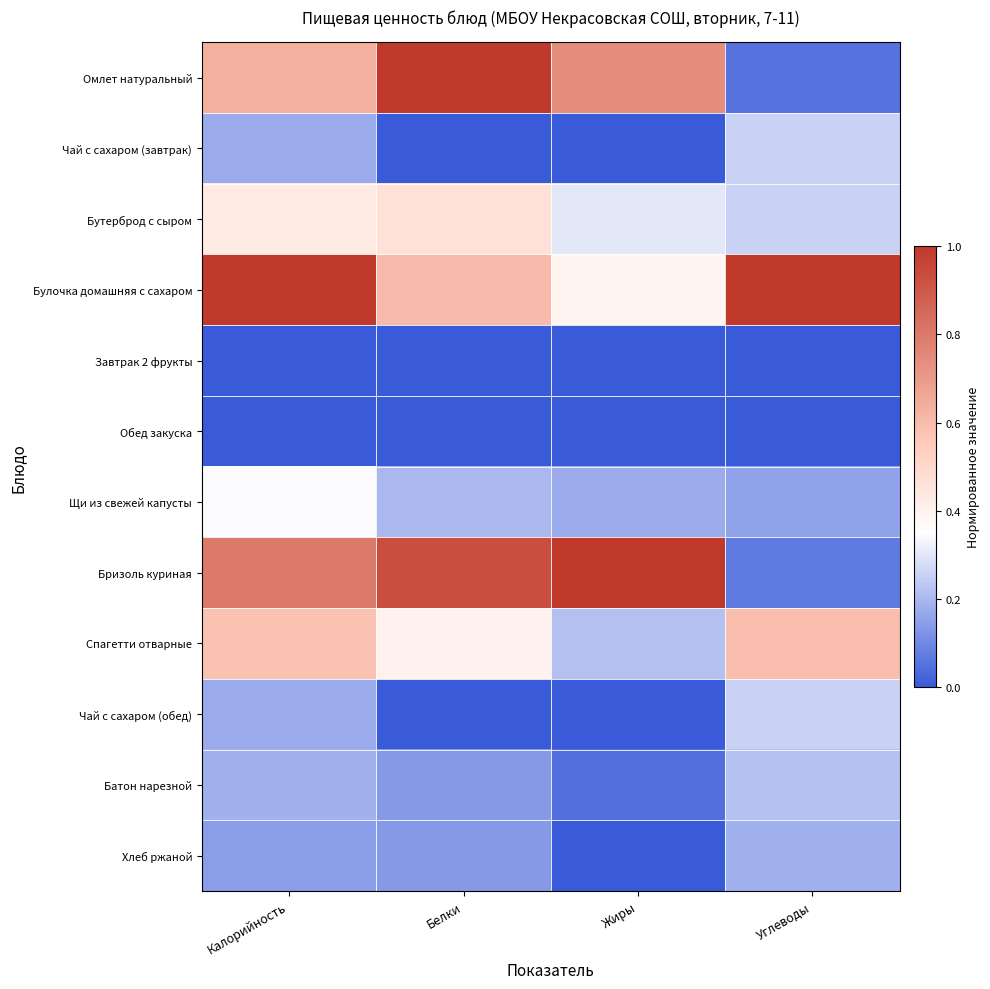

Reading left to right, what are all the values shown in this chart?

Омлет натуральный: Калорийность=0.6	Белки=1.0	Жиры=0.7	Углеводы=0.1
Чай с сахаром (завтрак): Калорийность=0.2	Белки=0.0	Жиры=0.0	Углеводы=0.3
Бутерброд с сыром: Калорийность=0.4	Белки=0.5	Жиры=0.3	Углеводы=0.3
Булочка домашняя с сахаром: Калорийность=1.0	Белки=0.6	Жиры=0.4	Углеводы=1.0
Завтрак 2 фрукты: Калорийность=0.0	Белки=0.0	Жиры=0.0	Углеводы=0.0
Обед закуска: Калорийность=0.0	Белки=0.0	Жиры=0.0	Углеводы=0.0
Щи из свежей капусты: Калорийность=0.3	Белки=0.2	Жиры=0.2	Углеводы=0.2
Бризоль куриная: Калорийность=0.8	Белки=0.9	Жиры=1.0	Углеводы=0.1
Спагетти отварные: Калорийность=0.6	Белки=0.4	Жиры=0.2	Углеводы=0.6
Чай с сахаром (обед): Калорийность=0.2	Белки=0.0	Жиры=0.0	Углеводы=0.3
Батон нарезной: Калорийность=0.2	Белки=0.1	Жиры=0.0	Углеводы=0.2
Хлеб ржаной: Калорийность=0.1	Белки=0.1	Жиры=0.0	Углеводы=0.2